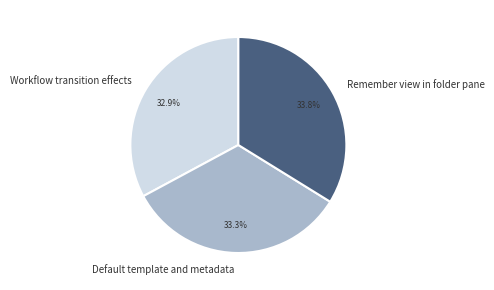

What percentage is the Workflow transition effects slice, to the nearest percent?

33%